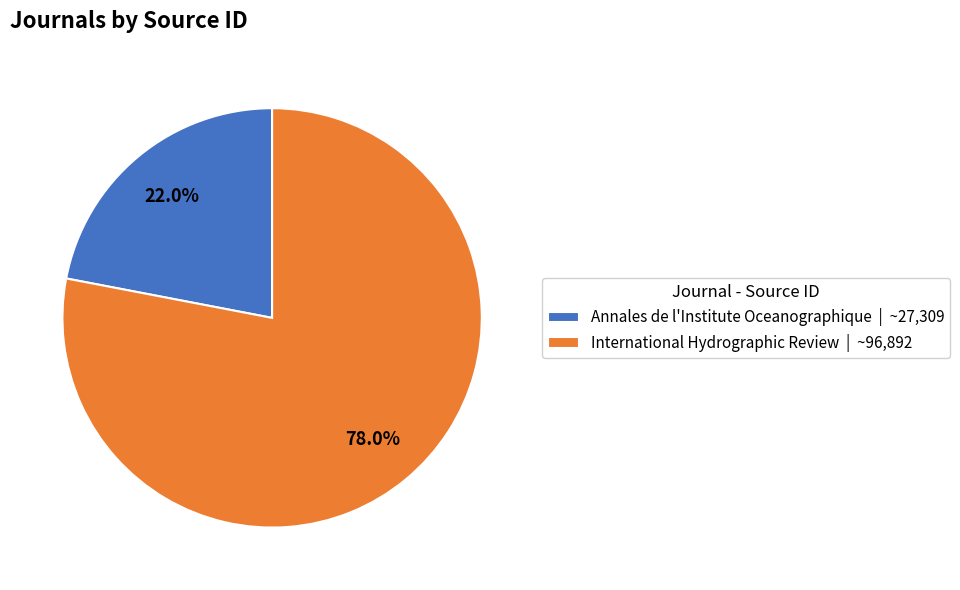

The Annales de l'Institute Oceanographique slice represents 22% of the pie. True or false?

True